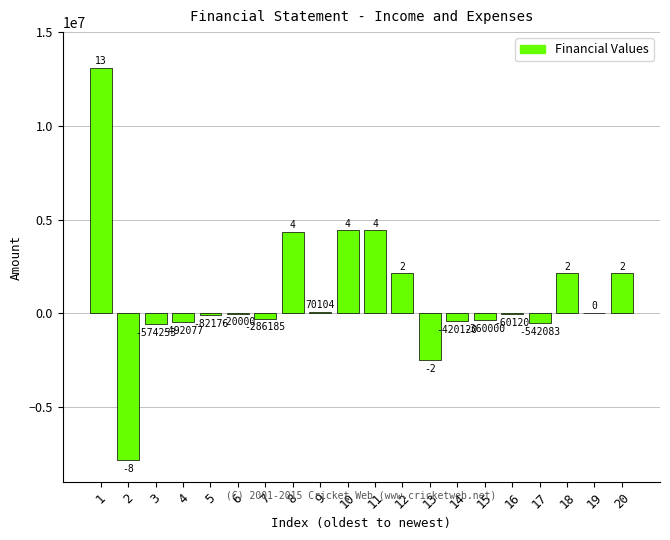

Reading left to right, what are all the values shown in this chart?

1=13084361	2=-7854870	3=-574253	4=-492077	5=-82176	6=-20000	7=-286185	8=4349053	9=70104	10=4419157	11=4419157	12=2123224	13=-2494913	14=-420120	15=-360000	16=-60120	17=-542083	18=2123224	19=0	20=2123224